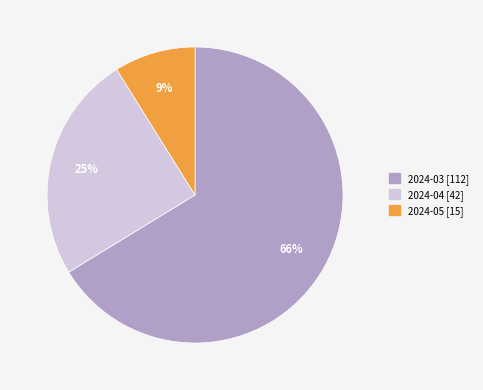

Which slice is the largest?

2024-03 [112]